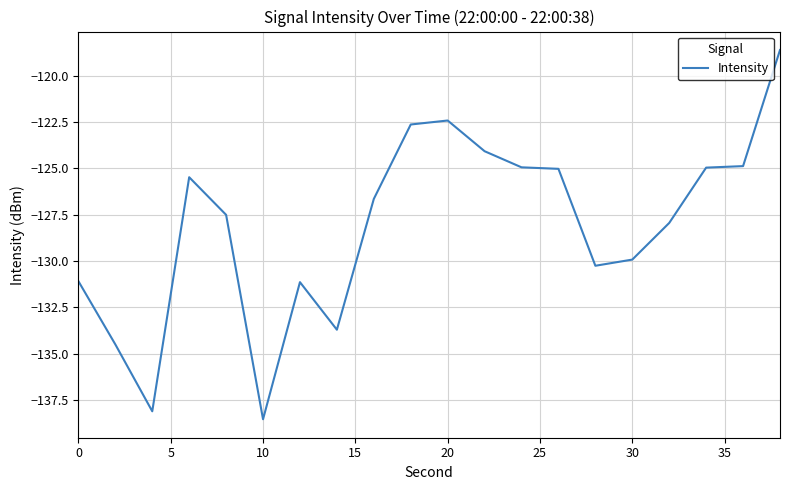

What is the difference between the maximum and second lowest values?

19.5